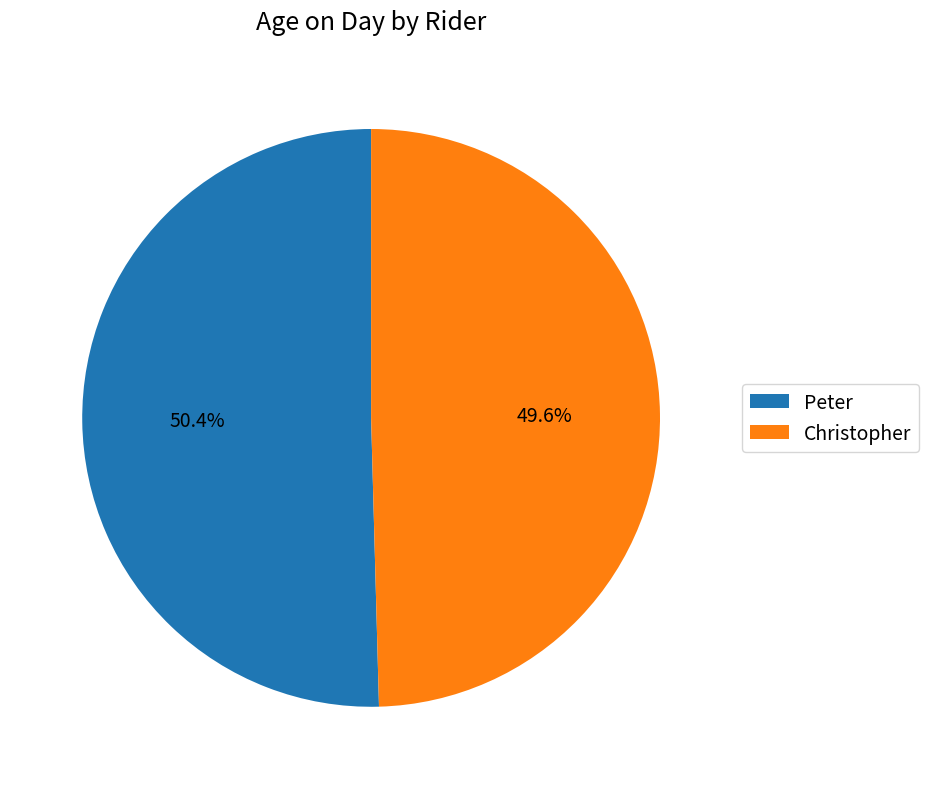

Rank the categories by value from lowest to highest.

Christopher, Peter